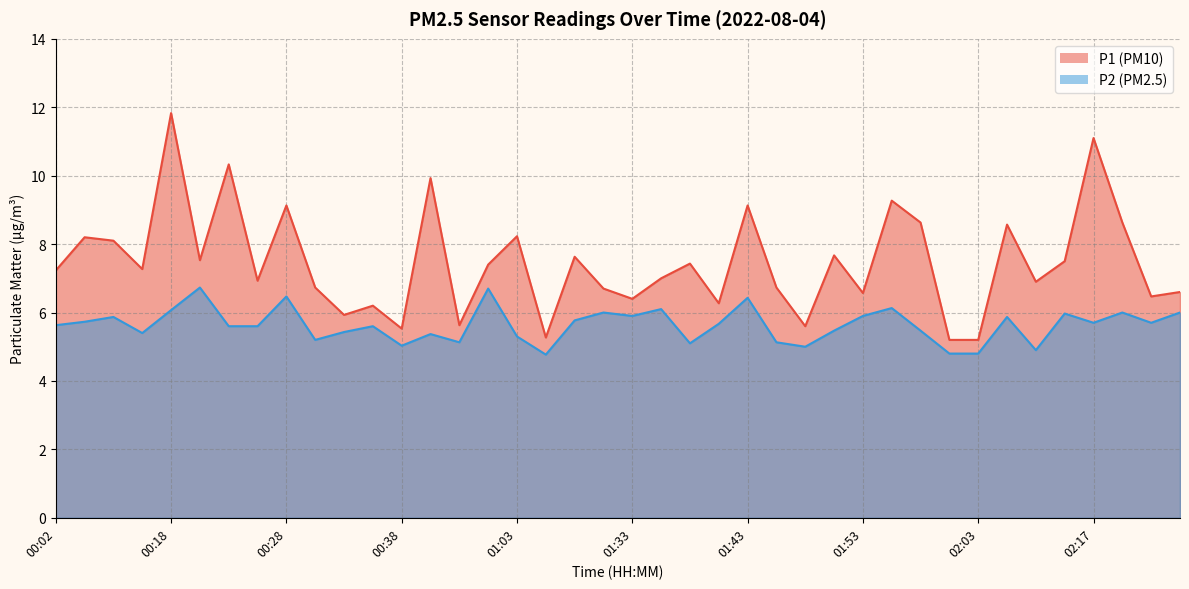

What are all the series names shown in the legend?

P1, P2